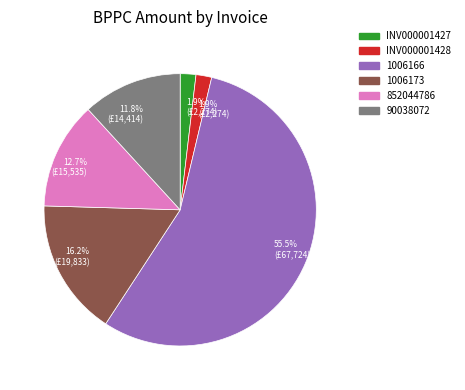

Does any single category account for the majority?

Yes